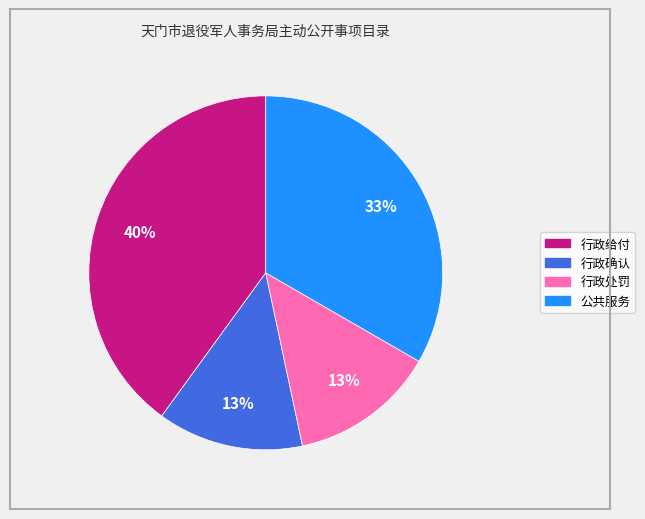

To the nearest percent, what is the difference between the largest and smallest slice percentages?

27%